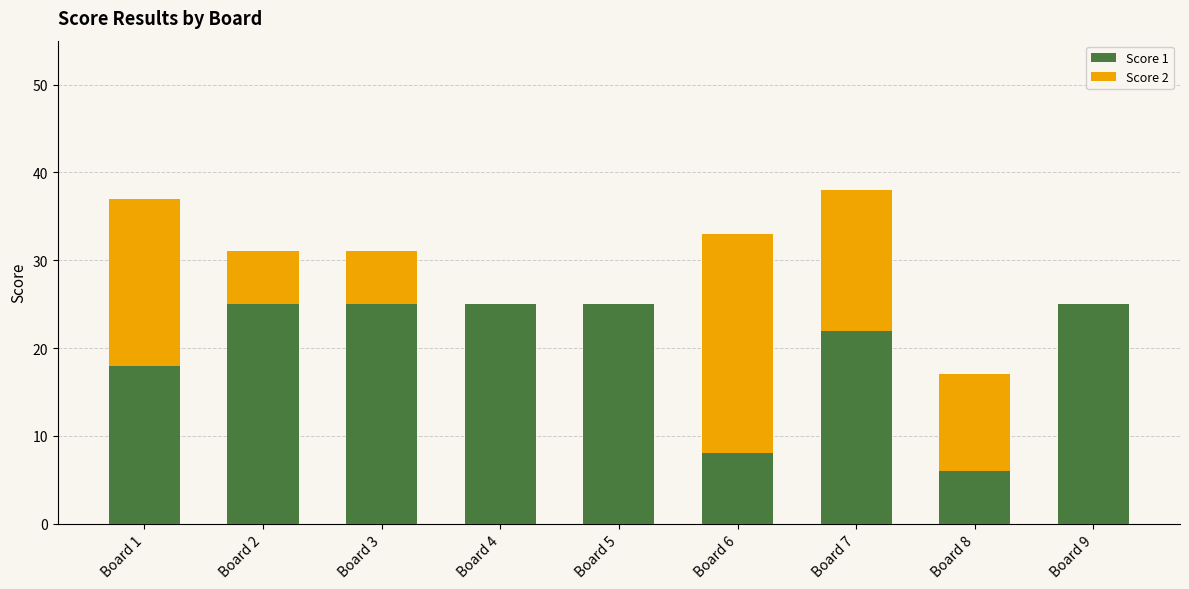

True or false: Score 1 has a value of 6 at Board 3.

False